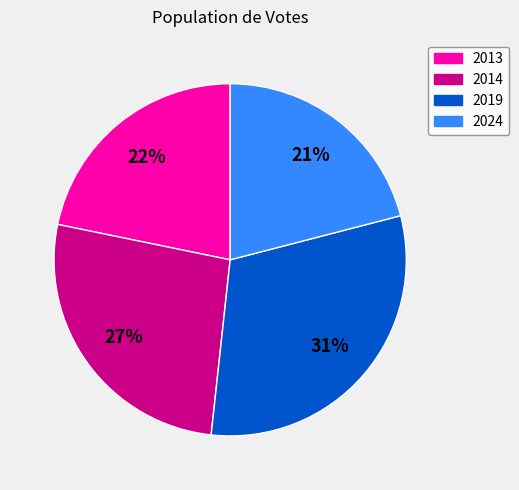

Which slice is the largest?

2019